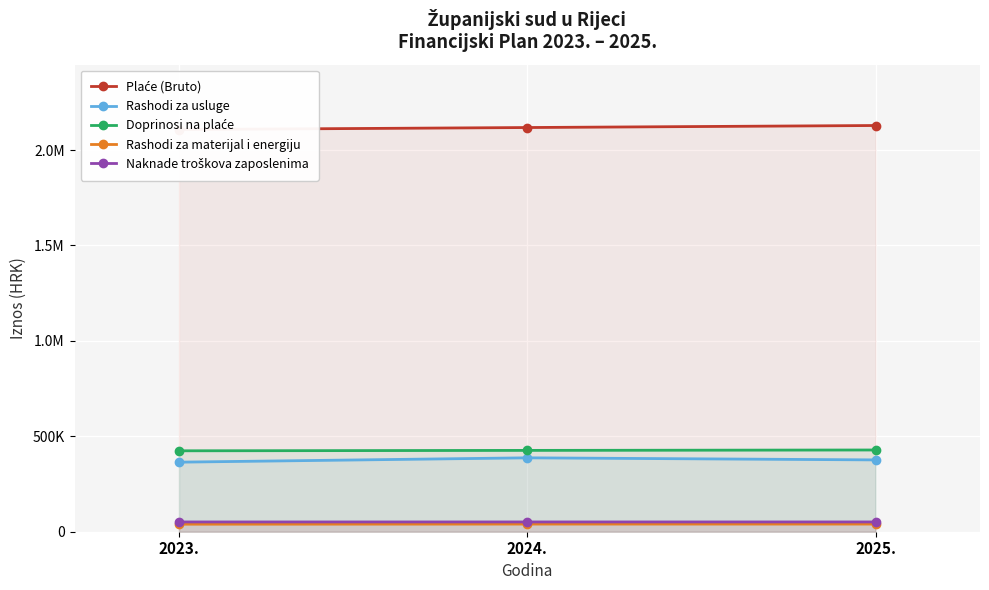

Is it true that Rashodi za materijal i energiju equals 40168 at 2025.?

True